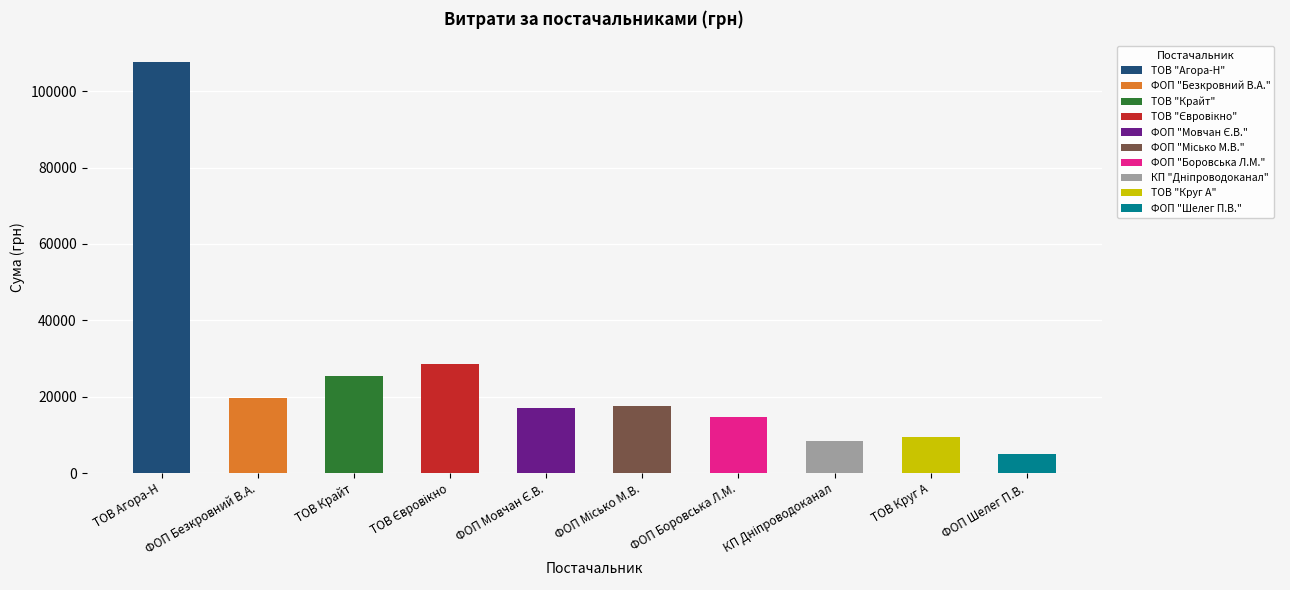

What is the label of the 3rd bar from the right?

КП "Дніпроводоканал"